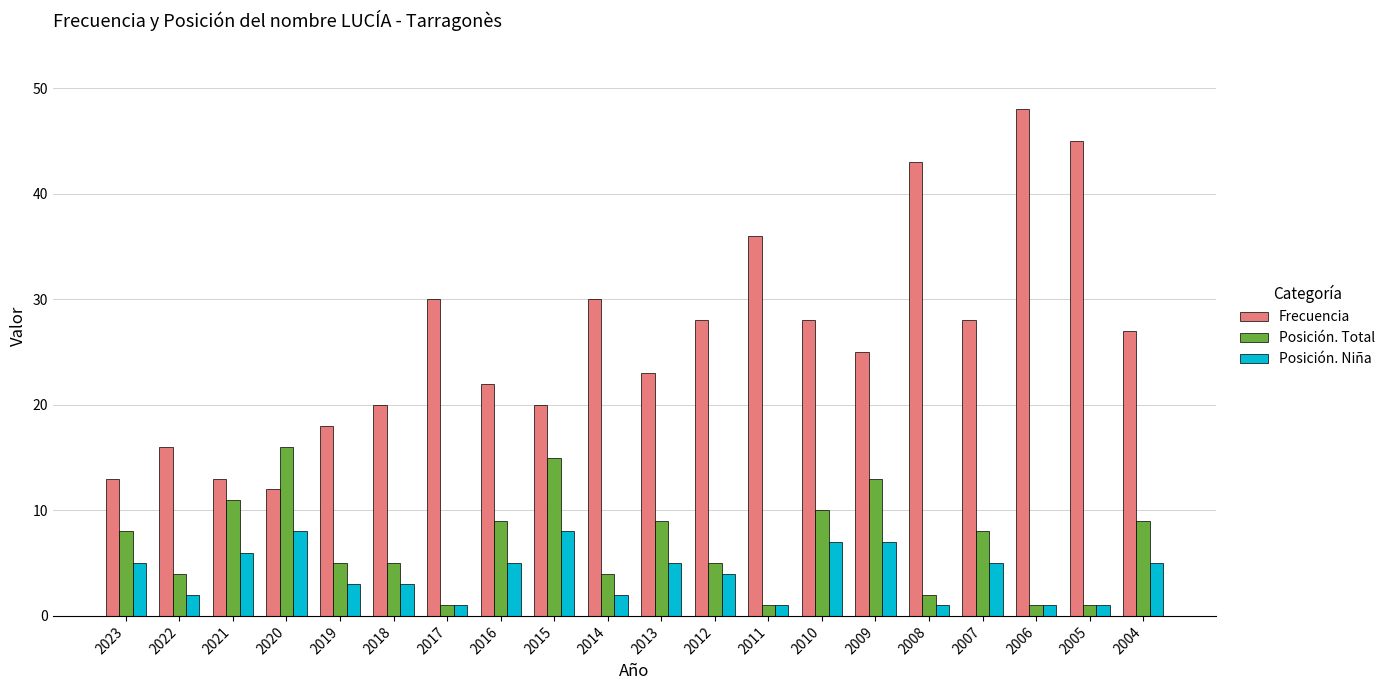

What is the average value of the Posición. Niña series?

4